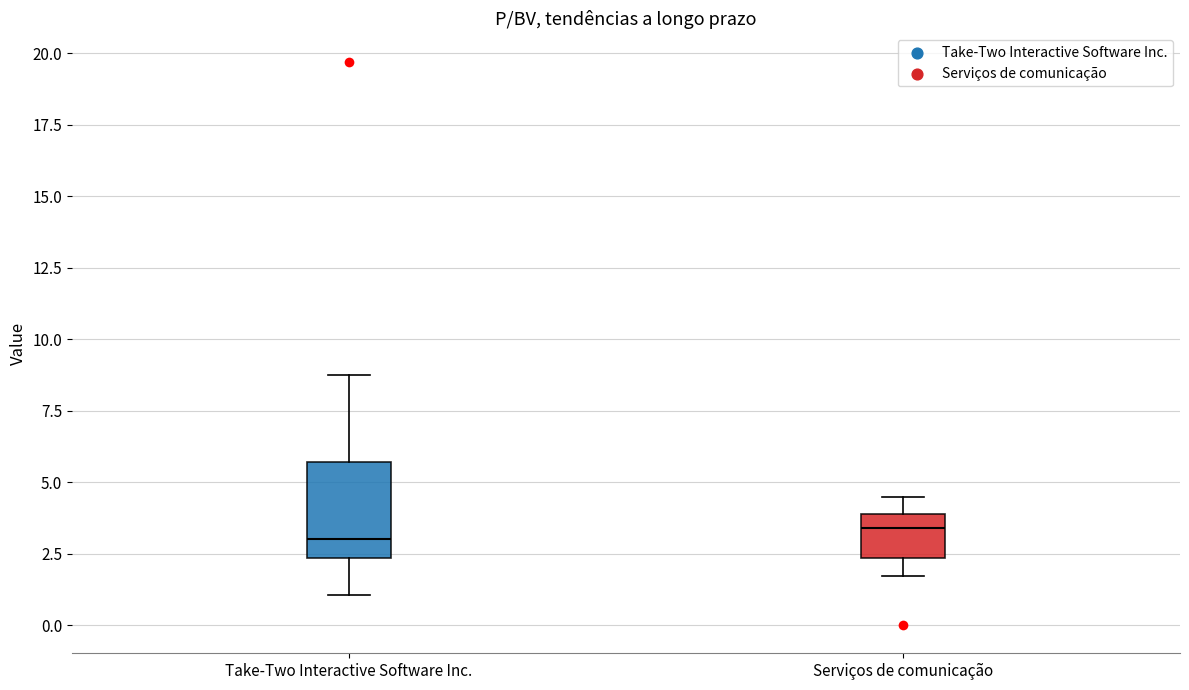

Reading left to right, transcribe this box plot: for each box, give where its median line is, the range the box spans, and where its two whiskers end, as read against the y-axis. The values are not printed on the chart, so give them approximately, as read against the axis.

Take-Two Interactive Software Inc.: median 3.0, box 2.5 to 5.5, whiskers 1.0 to 9.0
Serviços de comunicação: median 3.5, box 2.5 to 4.0, whiskers 1.5 to 4.5